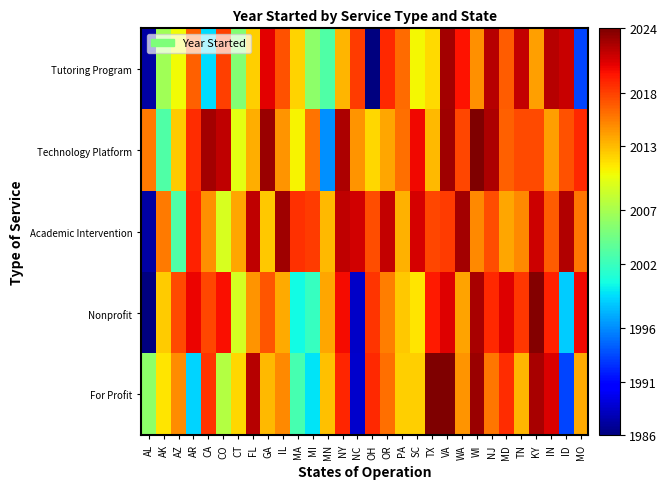

Reading left to right, transcribe all the data shown in this chart.

Tutoring Program: AL=1987.2	AK=2006.7	AZ=2010.4	AR=2016.6	CA=1998.9	CO=2017.9	CT=2005.3	FL=2012.2	GA=2020.6	IL=2017.2	MA=2012.1	MI=2005.8	MN=2003.0	NY=2013.3	NC=2018.1	OH=1984.1	OR=2018.8	PA=2016.1	SC=2010.6	TX=2011.7	VA=2022.7	WA=2019.8	WI=2014.8	NJ=2022.2	MD=2016.7	TN=2021.7	KY=2014.2	IN=2022.1	ID=2021.6	MO=1993.3
Technology Platform: AL=2015.6	AK=2003.0	AZ=2012.4	AR=2018.7	CA=2022.8	CO=2021.9	CT=2009.8	FL=2013.6	GA=2023.1	IL=2014.6	MA=2010.7	MI=2016.0	MN=1996.2	NY=2022.5	NC=2014.6	OH=2012.0	OR=2013.9	PA=2016.1	SC=2020.3	TX=2013.1	VA=2022.8	WA=2017.7	WI=2024.6	NJ=2022.4	MD=2016.6	TN=2017.5	KY=2017.5	IN=2014.2	ID=2017.3	MO=2019.0
Academic Intervention: AL=1987.3	AK=2015.6	AZ=2003.0	AR=2019.1	CA=2014.7	CO=2009.3	CT=2013.8	FL=2021.8	GA=2012.4	IL=2022.9	MA=2018.6	MI=2018.2	MN=2013.0	NY=2021.9	NC=2021.2	OH=2017.4	OR=2021.6	PA=2013.4	SC=2021.2	TX=2017.7	VA=2018.2	WA=2022.7	WI=2015.0	NJ=2017.4	MD=2013.9	TN=2015.0	KY=2021.4	IN=2016.8	ID=2022.3	MO=2015.8
Nonprofit: AL=1985.7	AK=2012.3	AZ=2017.6	AR=2020.4	CA=2017.6	CO=2020.0	CT=2009.1	FL=2014.6	GA=2017.2	IL=2013.6	MA=2000.2	MI=2001.8	MN=2013.9	NY=2020.1	NC=1988.4	OH=2018.5	OR=2015.5	PA=2012.5	SC=2011.4	TX=2019.5	VA=2020.7	WA=2014.0	WI=2022.6	NJ=2018.8	MD=2020.8	TN=2018.2	KY=2023.8	IN=2019.1	ID=1998.4	MO=2020.2
For Profit: AL=2005.8	AK=2011.4	AZ=2014.9	AR=1998.7	CA=2018.4	CO=2007.6	CT=2011.9	FL=2022.2	GA=2013.0	IL=2015.1	MA=2002.5	MI=1999.3	MN=2012.7	NY=2019.0	NC=1988.7	OH=2018.9	OR=2016.1	PA=2012.2	SC=2012.2	TX=2024.8	VA=2024.8	WA=2014.5	WI=2023.0	NJ=2015.8	MD=2018.7	TN=2013.2	KY=2022.7	IN=2021.0	ID=1993.3	MO=2013.7